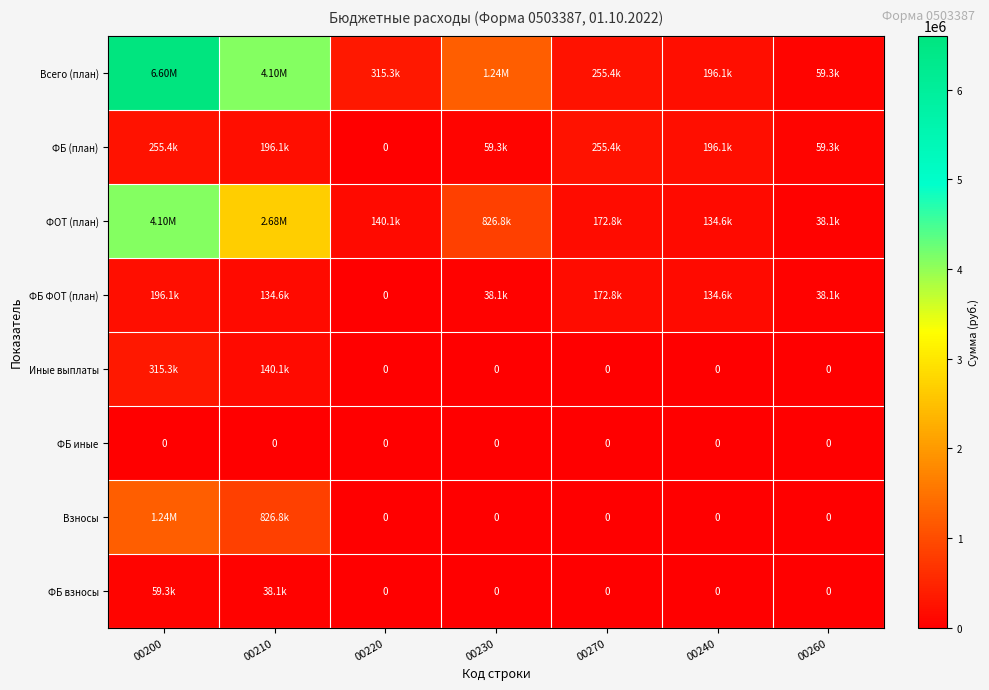

What is the maximum value for Иные выплаты?

315300.0